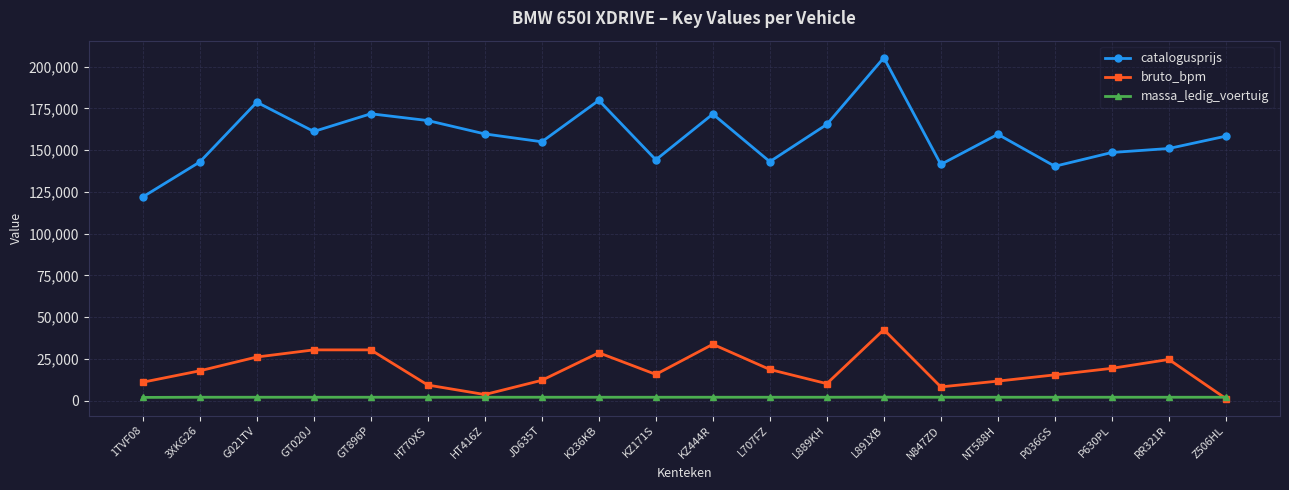

Is the value of bruto_bpm at JD635T greater than the value of massa_ledig_voertuig at N847ZD?

Yes